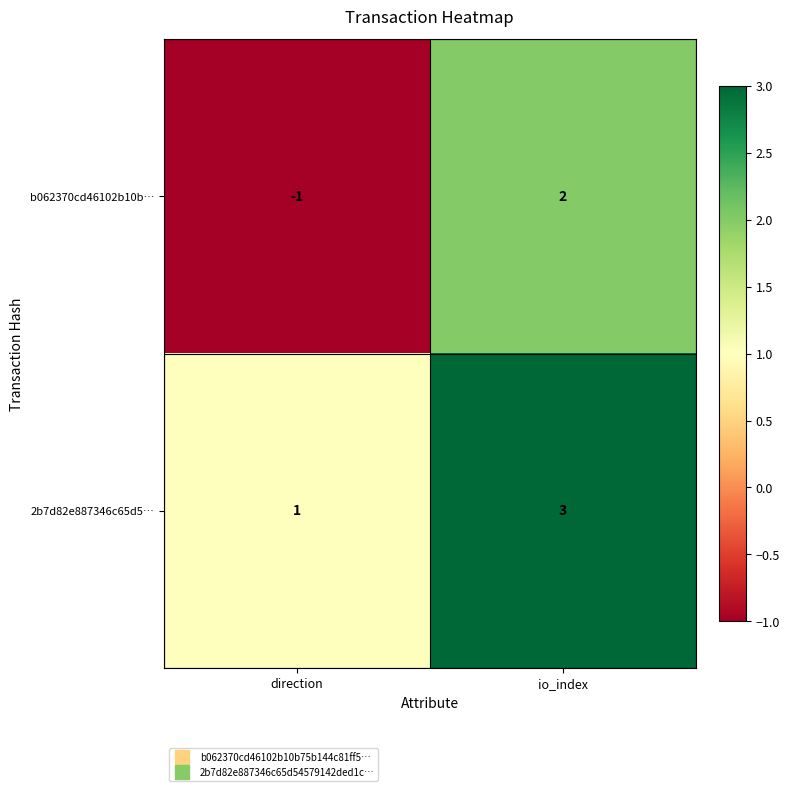

What value does the 2b7d82e887346c65d5… series have at io_index?

3